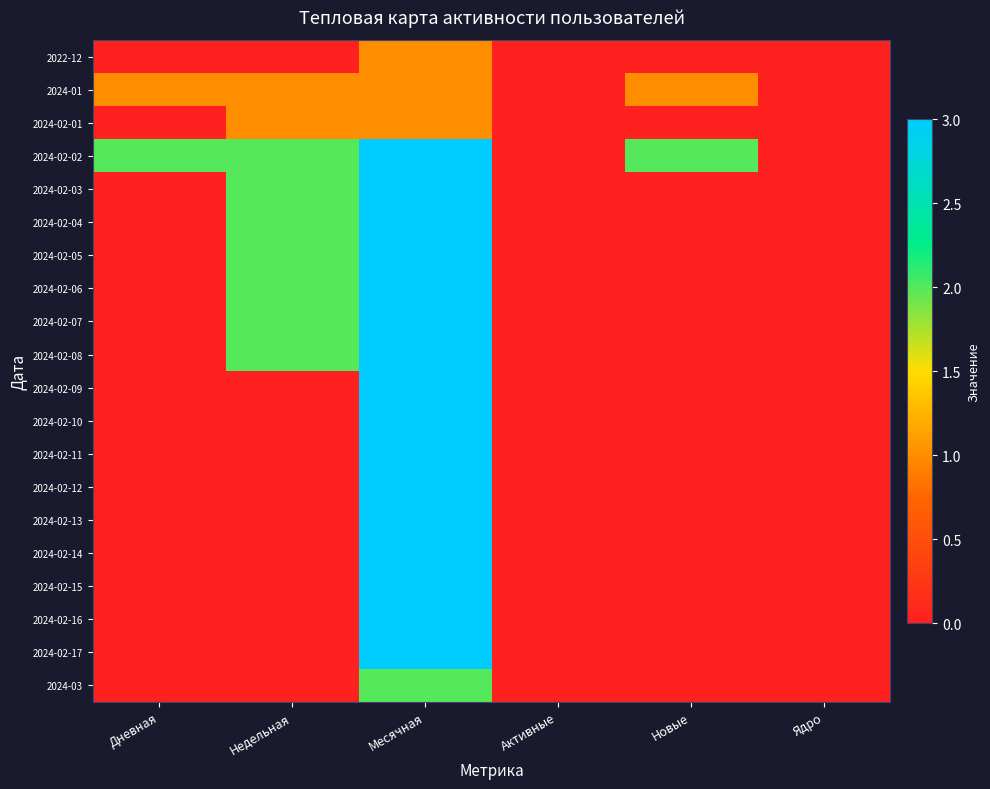

What is the greatest value displayed?

3